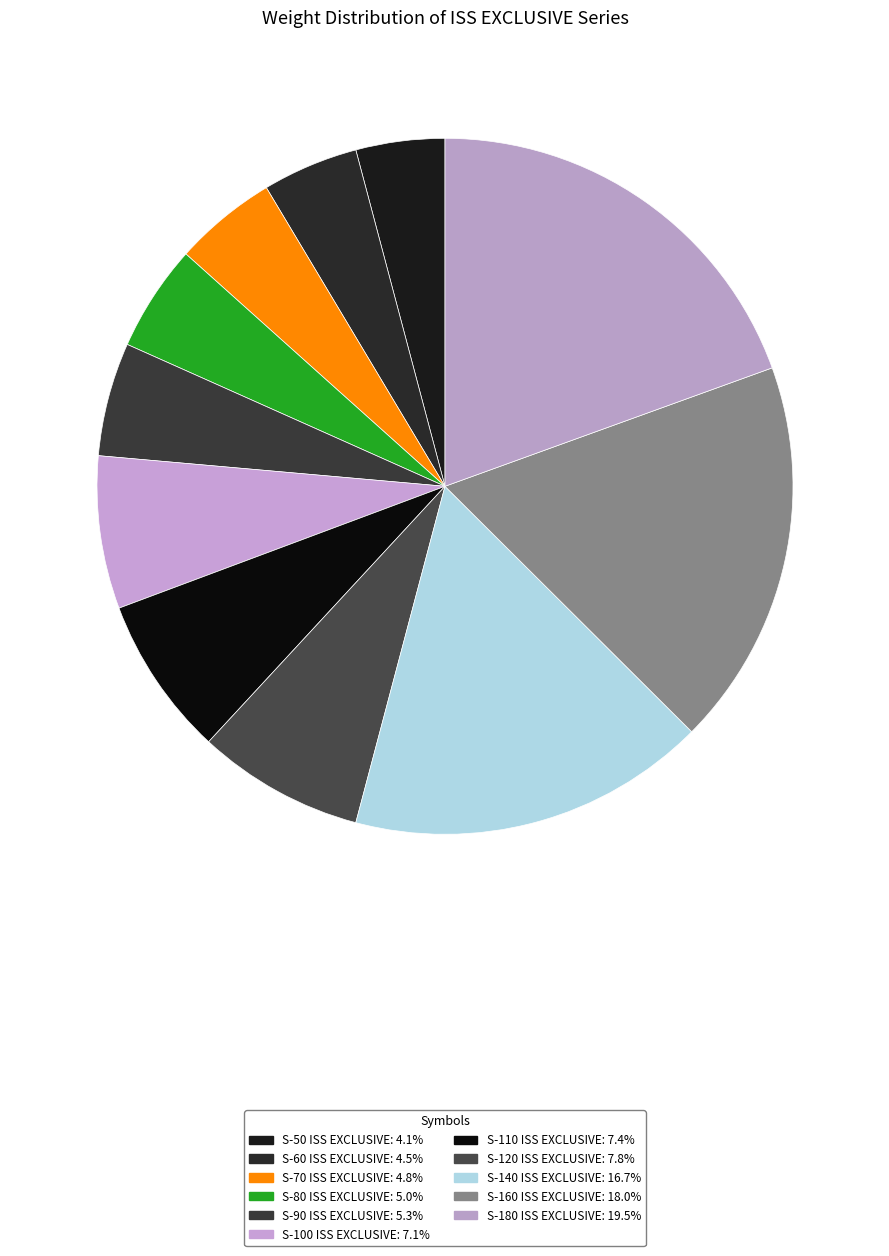

How many slices are in this pie chart?

11